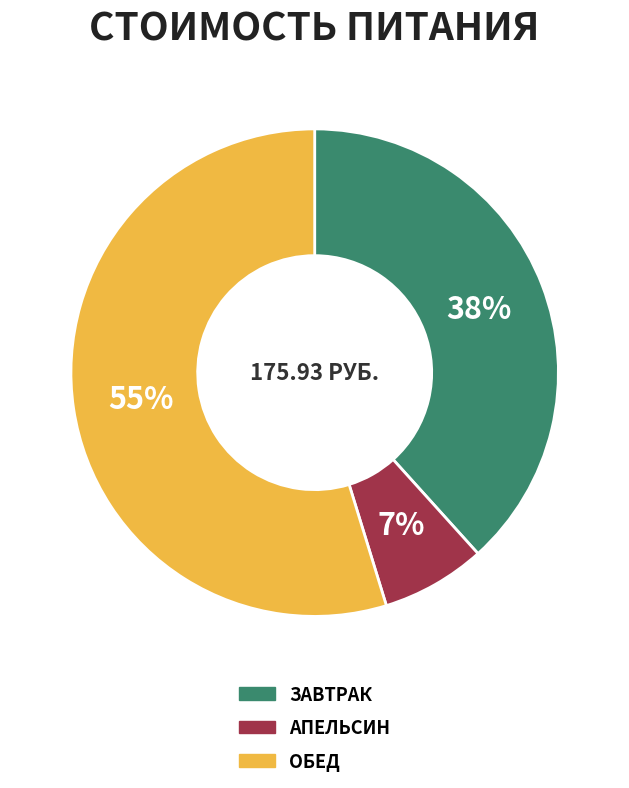

To the nearest percent, what is the difference between the largest and smallest slice percentages?

48%